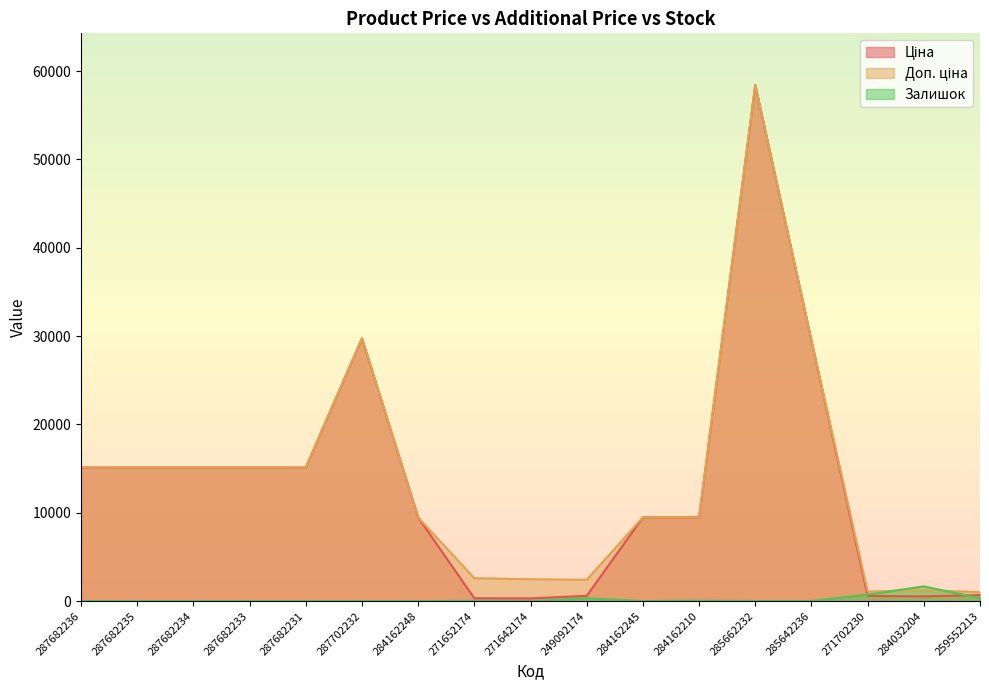

How many interior local valleys does the Залишок series have?

3